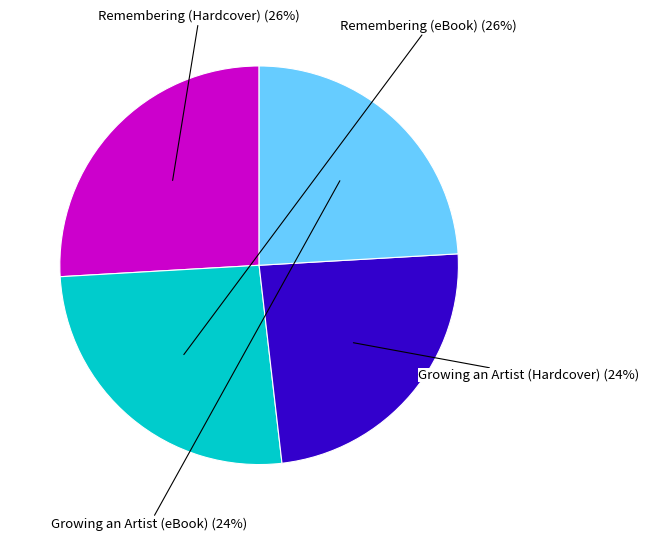

Is there a majority slice in this chart?

No